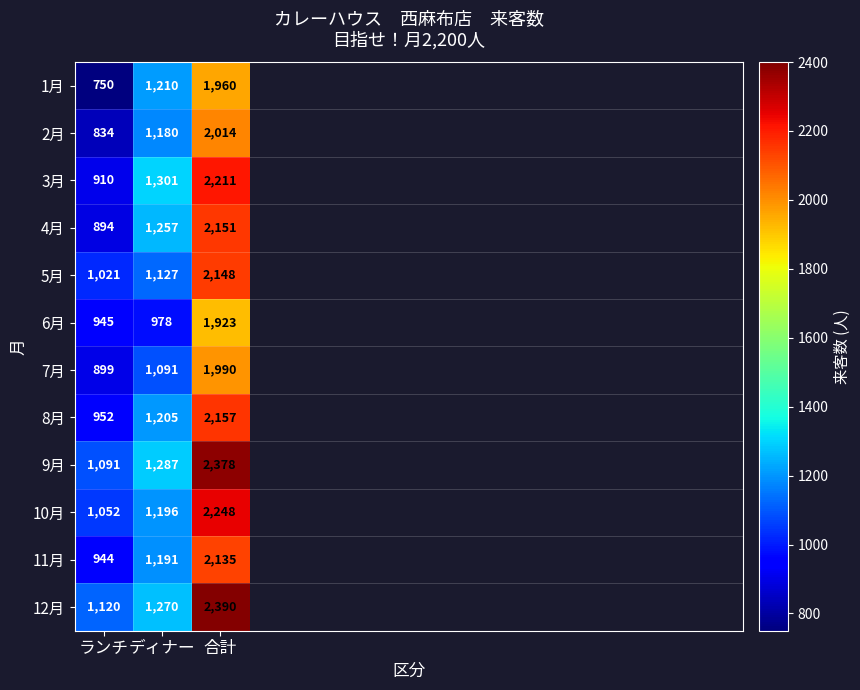

Is it true that 9月 equals 2210 at ディナー?

False